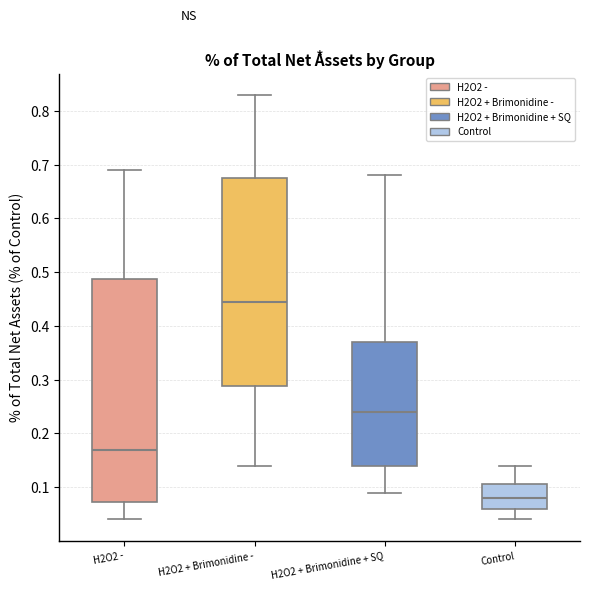

Reading left to right, transcribe this box plot: for each box, give where its median line is, the range the box spans, and where its two whiskers end, as read against the y-axis. The values are not printed on the chart, so give them approximately, as read against the axis.

H2O2 -: median 0.17, box 0.07 to 0.49, whiskers 0.04 to 0.69
H2O2 + Brimonidine -: median 0.45, box 0.29 to 0.68, whiskers 0.14 to 0.83
H2O2 + Brimonidine + SQ: median 0.24, box 0.14 to 0.37, whiskers 0.09 to 0.68
Control: median 0.08, box 0.06 to 0.11, whiskers 0.04 to 0.14